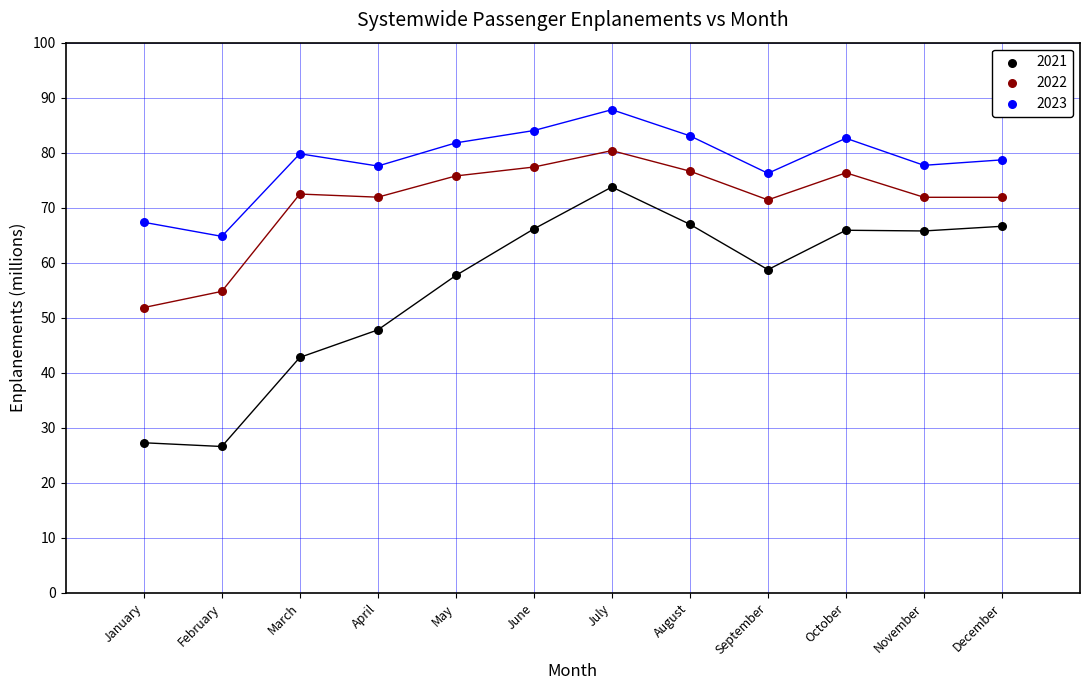

Which series has the largest Y range (max minus min)?

2021